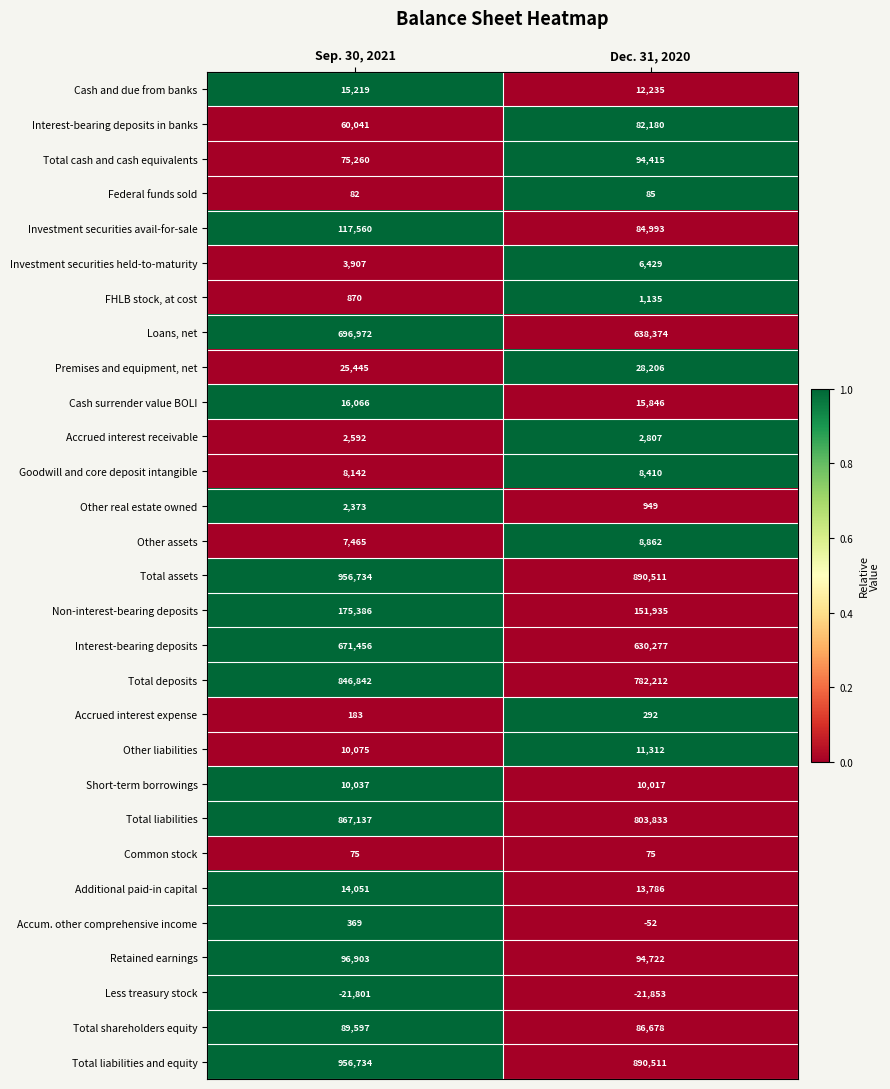

Which label corresponds to the smallest value in the chart?

Dec. 31, 2020